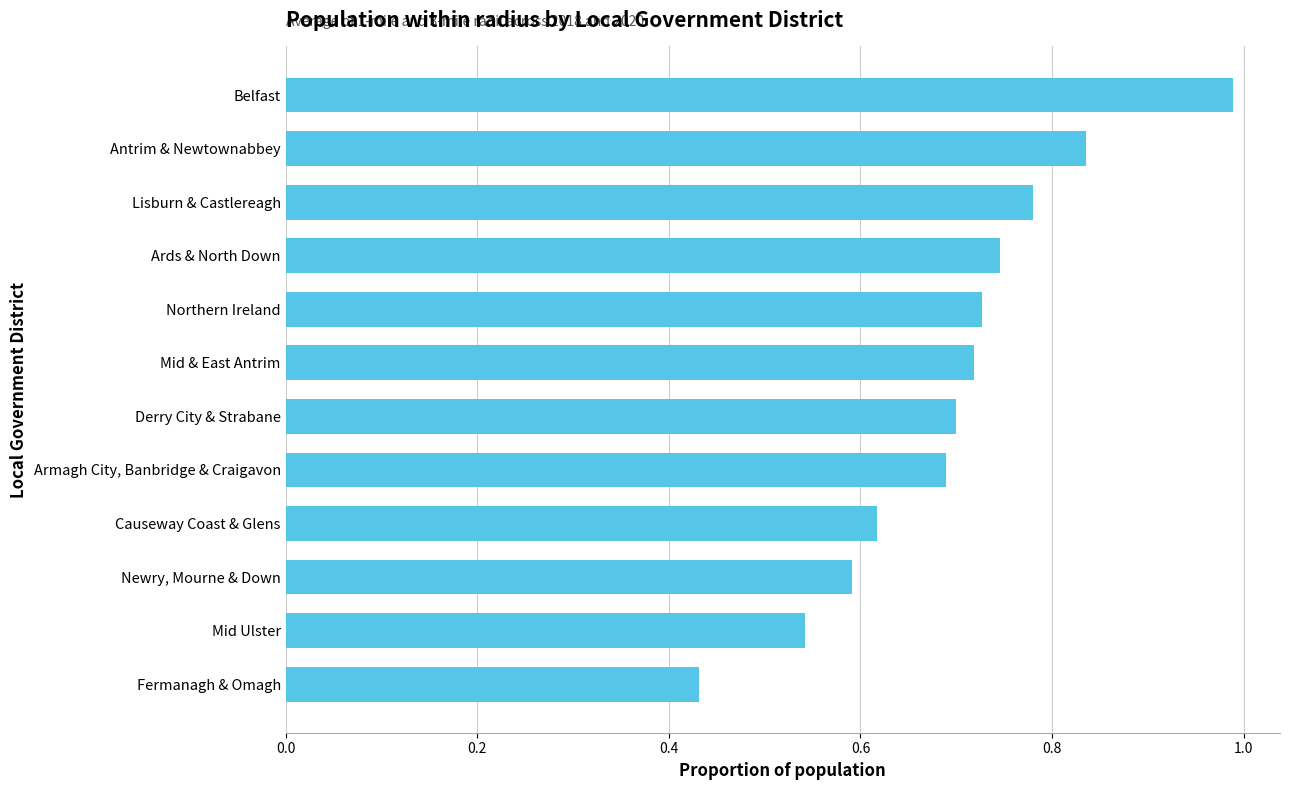

Between Fermanagh & Omagh and Lisburn & Castlereagh, which is larger?

Lisburn & Castlereagh